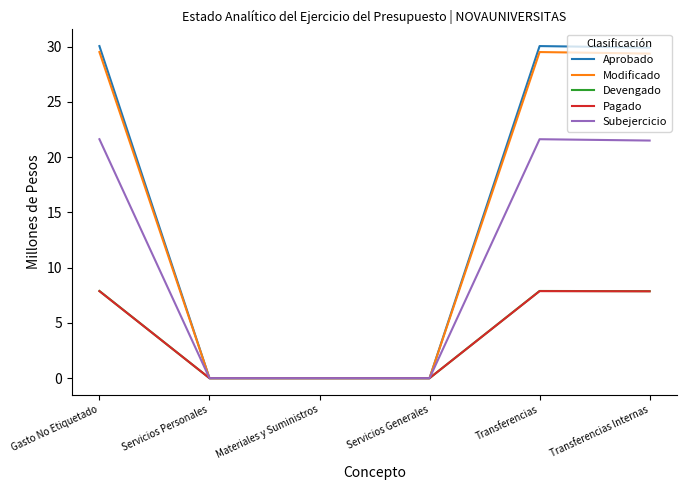

What is the difference between the Aprobado values at Servicios Generales and Transferencias Internas?

29.9